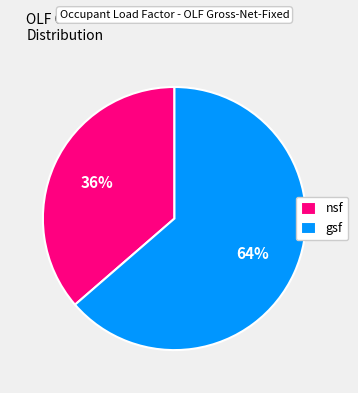

Is it true that nsf is 46% of the pie?

False